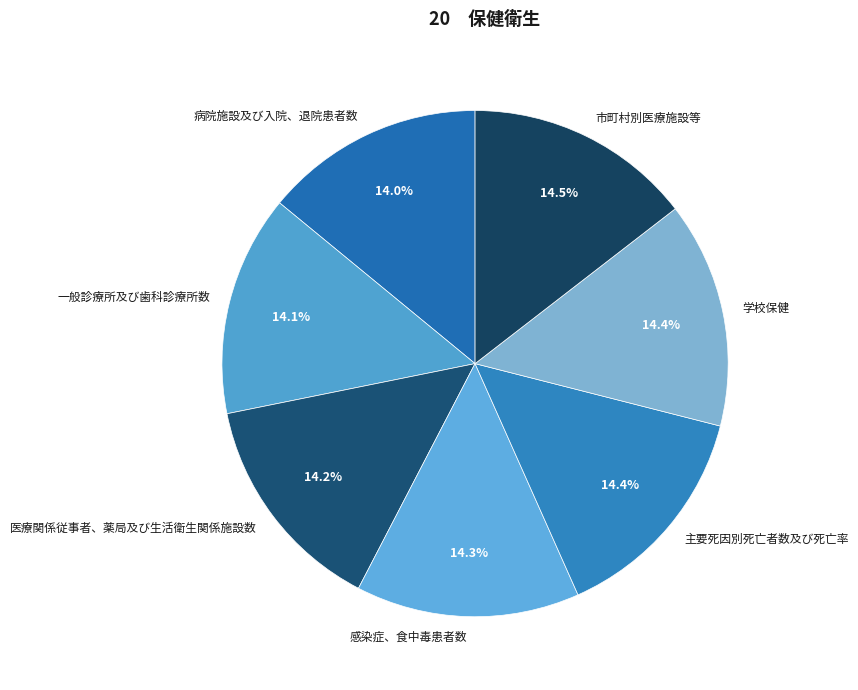

Is it true that 学校保健 is 14% of the pie?

True